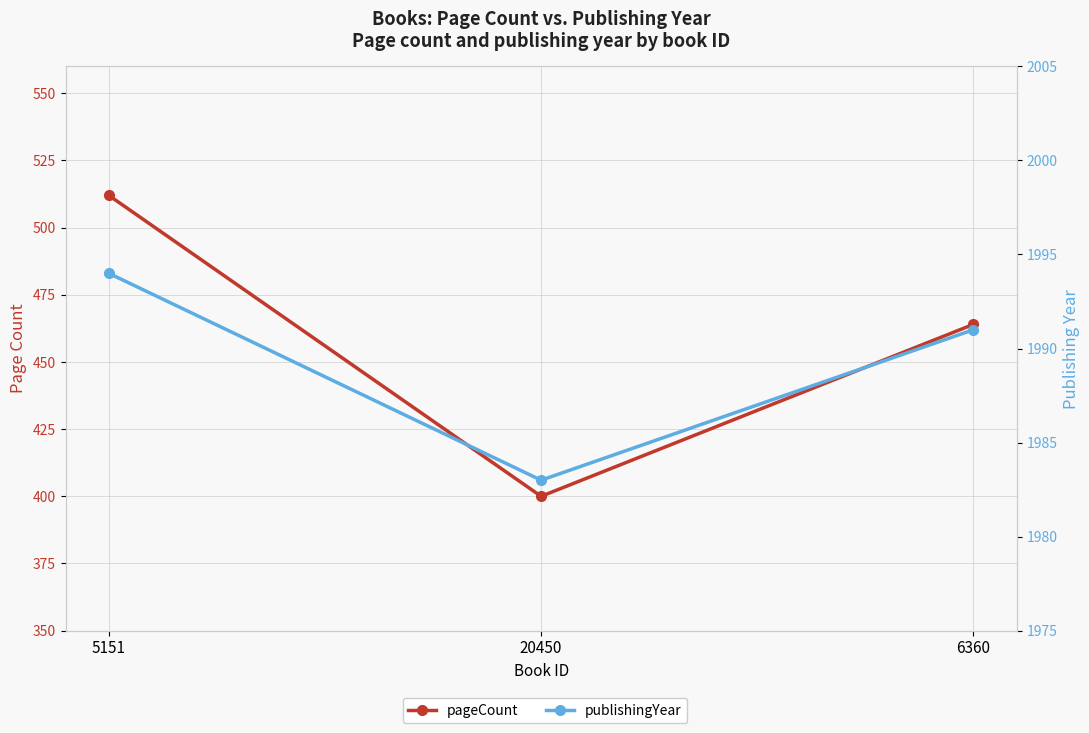

Which series has the widest spread of values?

pageCount